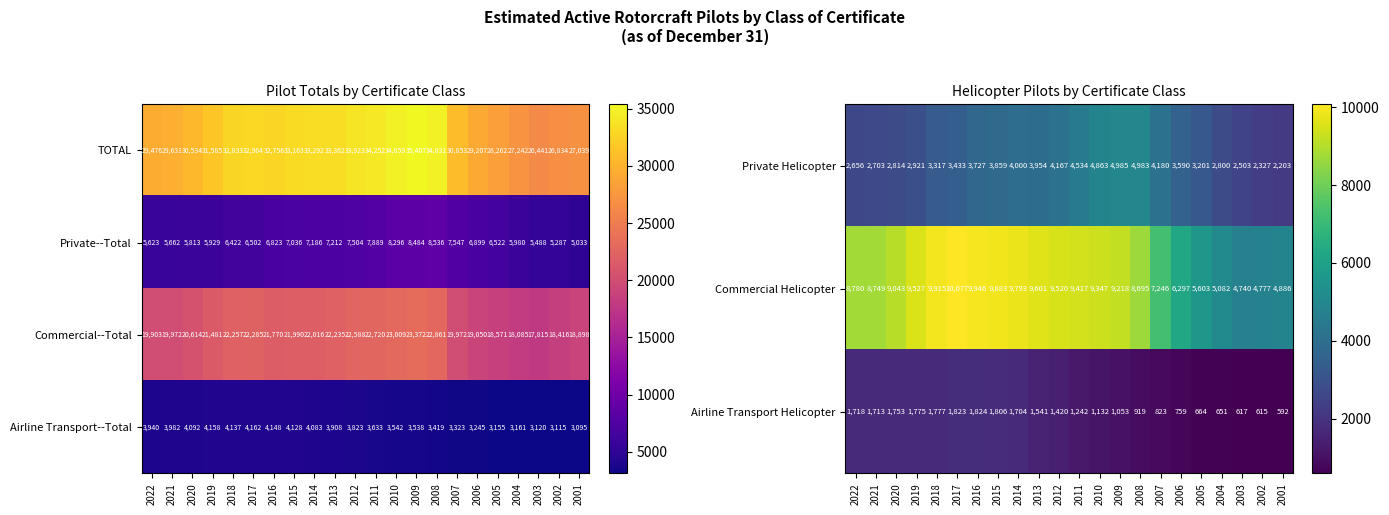

At how many categories does at least one series exceed 1968?

22